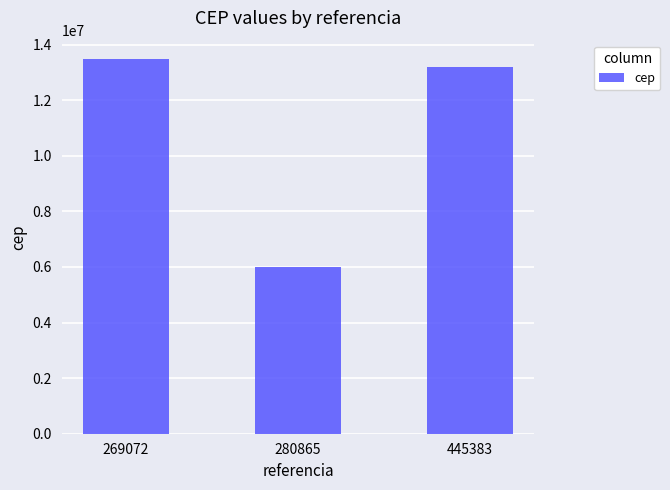

What is the sum of all values?

32679090